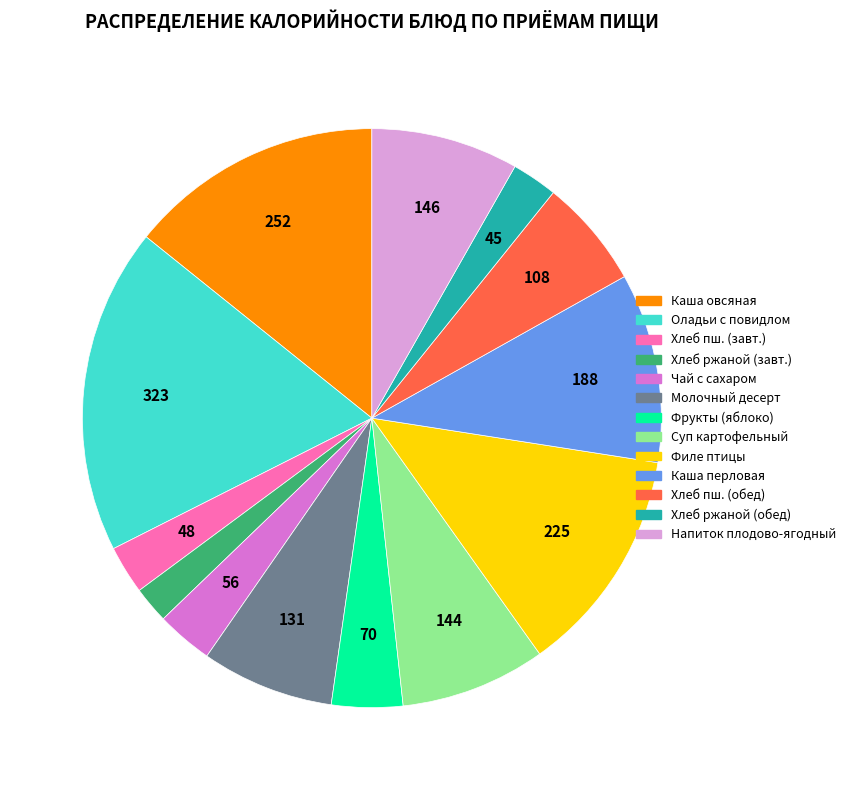

True or false: Чай с сахаром accounts for 17% of the total.

False